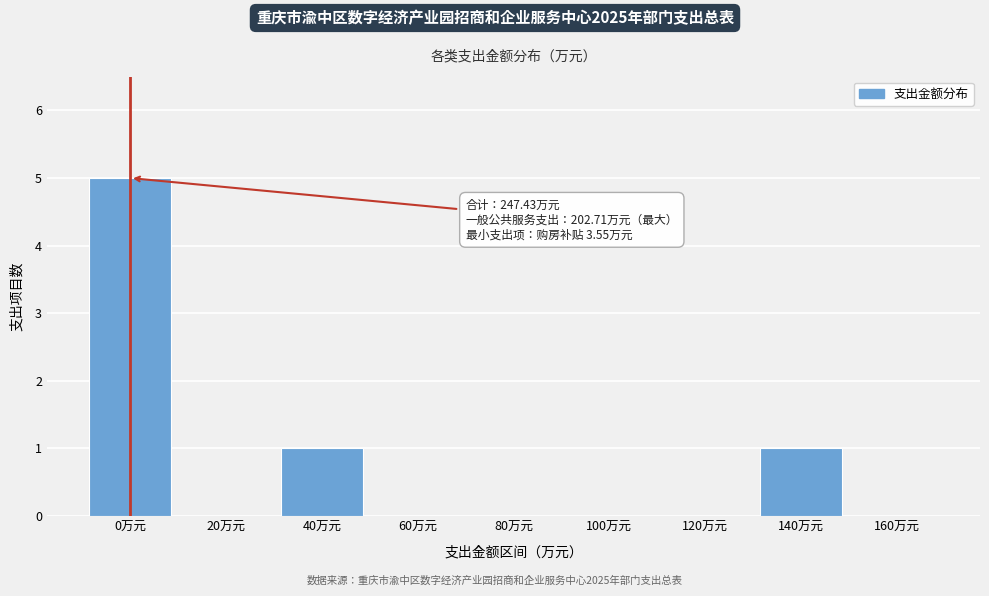

Reading left to right, what are all the values shown in this chart?

0万元=5	20万元=0	40万元=1	60万元=0	80万元=0	100万元=0	120万元=0	140万元=1	160万元=0